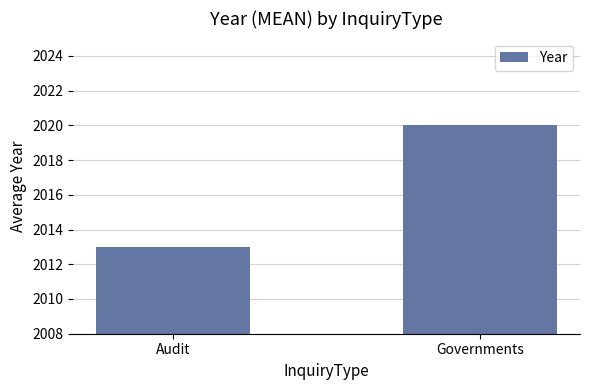

What is the sum of all values?

4033